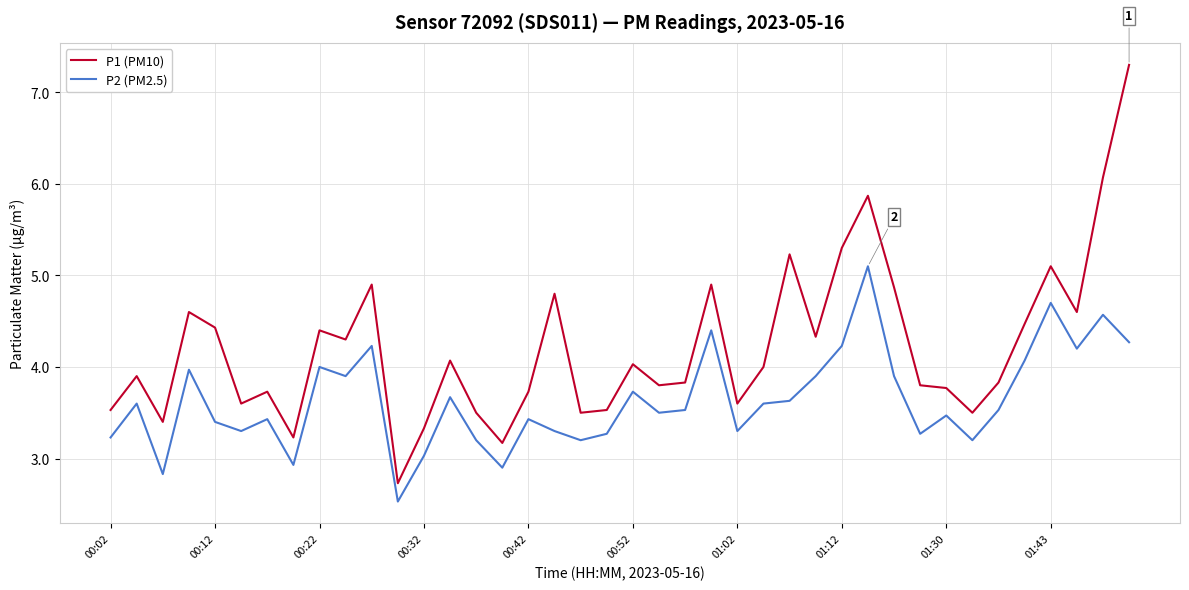

What is the smallest value displayed?

2.5